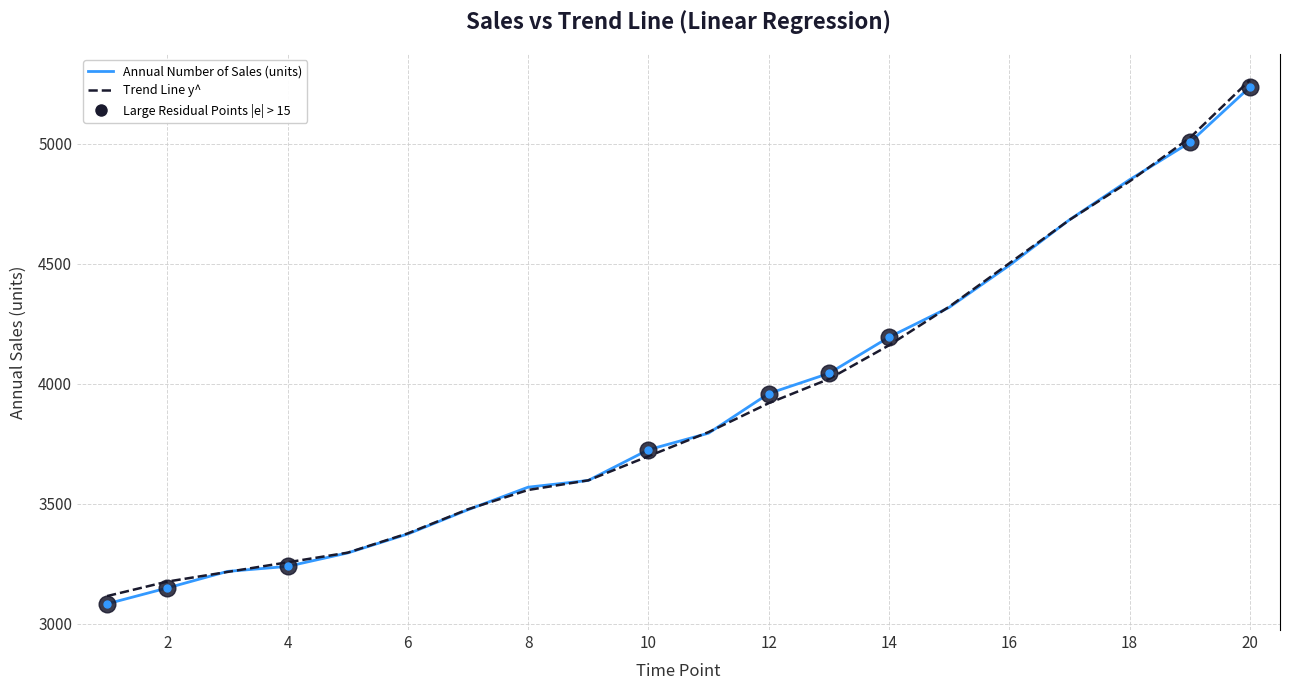

What is the smallest value displayed?

3083.0